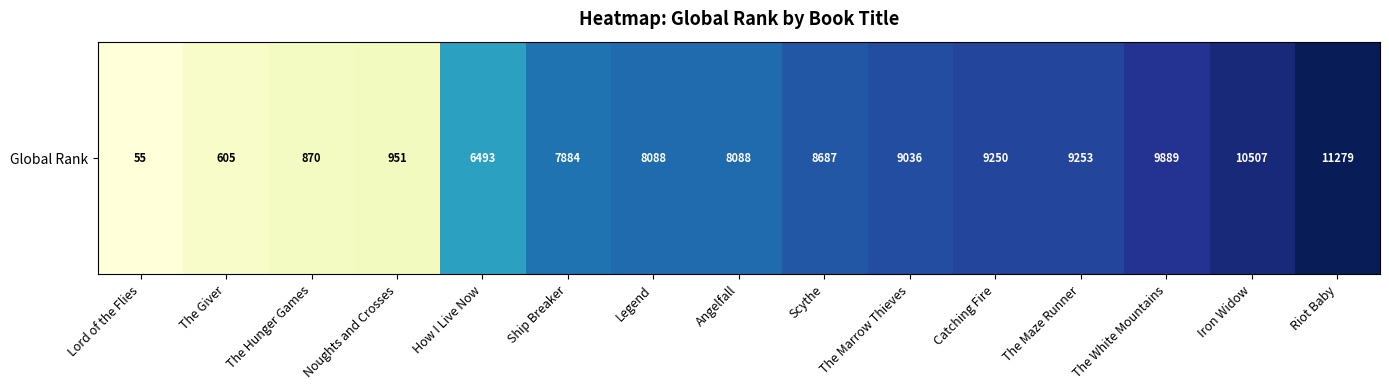

At which label is the value closest to 5667?

How I Live Now